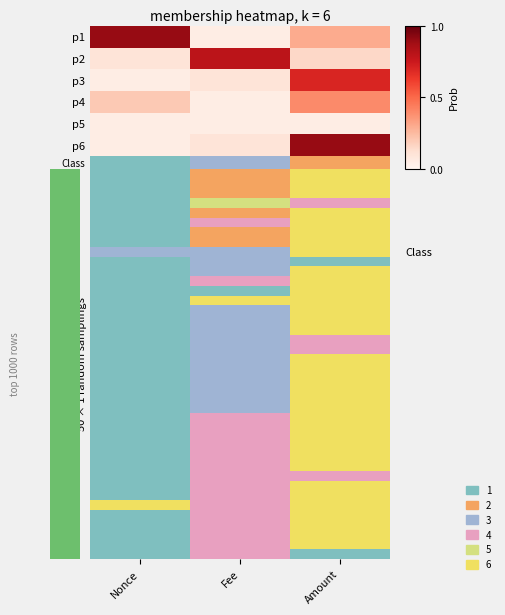

How many categories are shown in the chart?

3